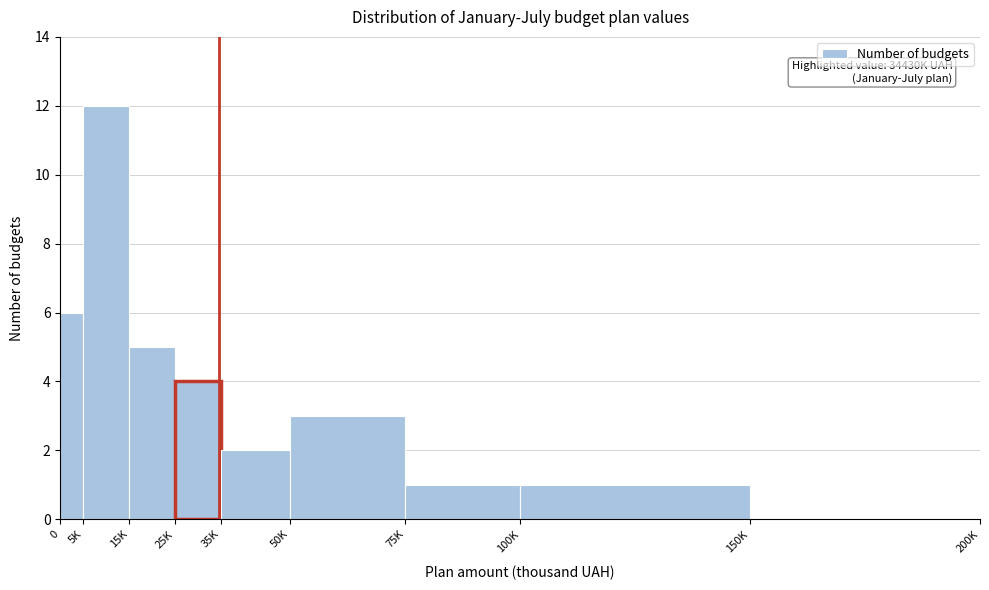

Reading right to left, transcribe all the data shown in this chart.

150K=0	100K=1	75K=1	50K=3	35K=2	25K=4	15K=5	5K=12	0=6